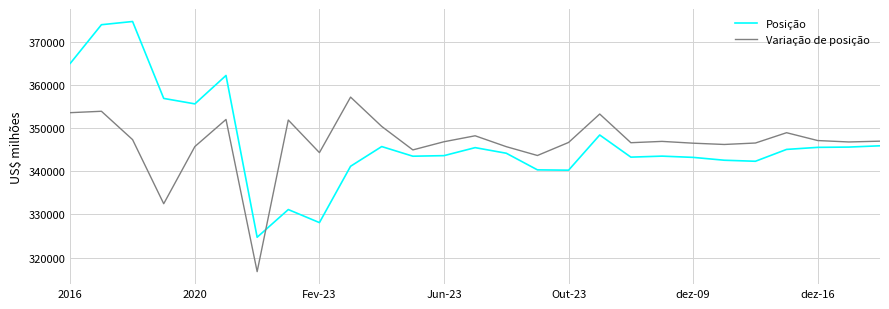

List the series in order of their peak value, highest first.

Posição, Variação de posição